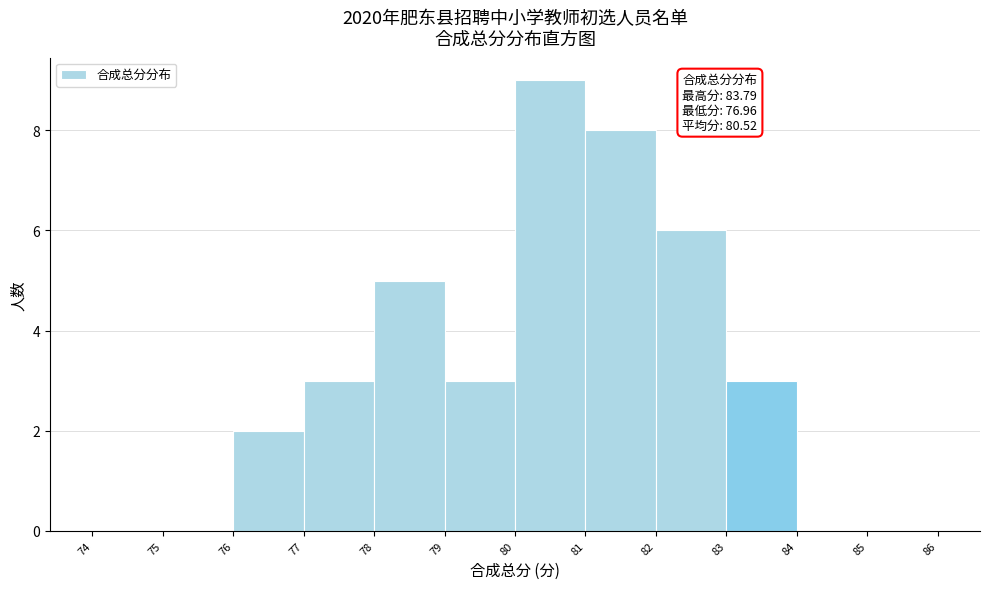

Over which range of the x-axis is the bar tallest?

80 to 81